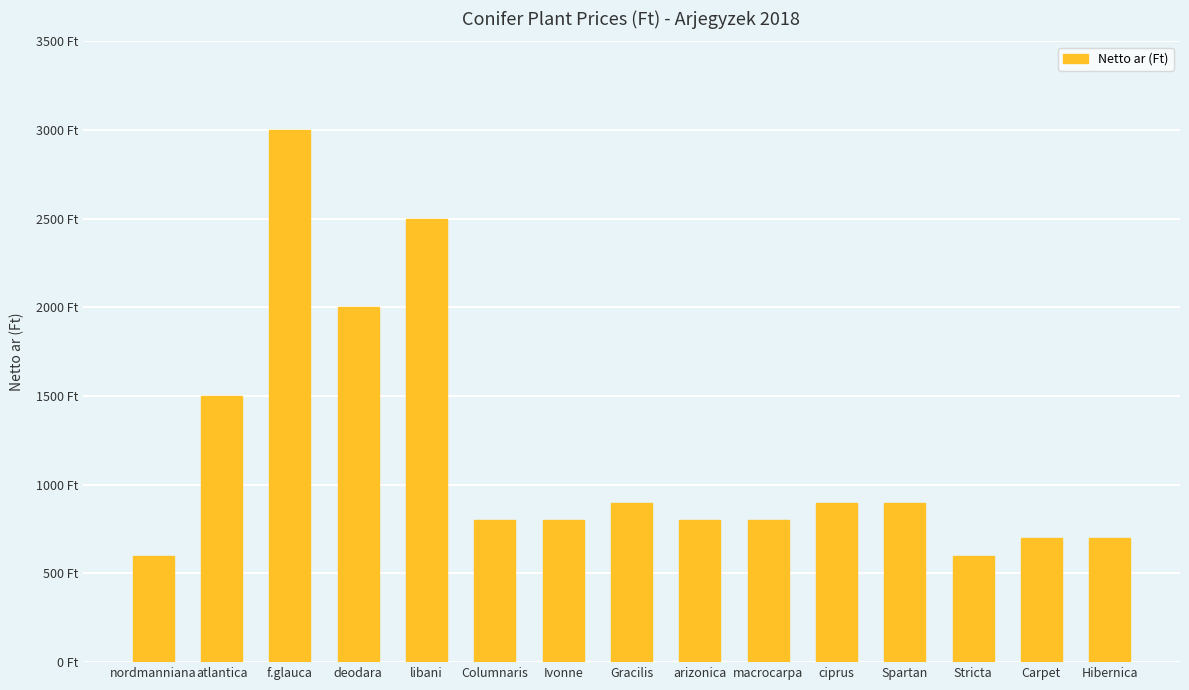

Are the bars horizontal?

No